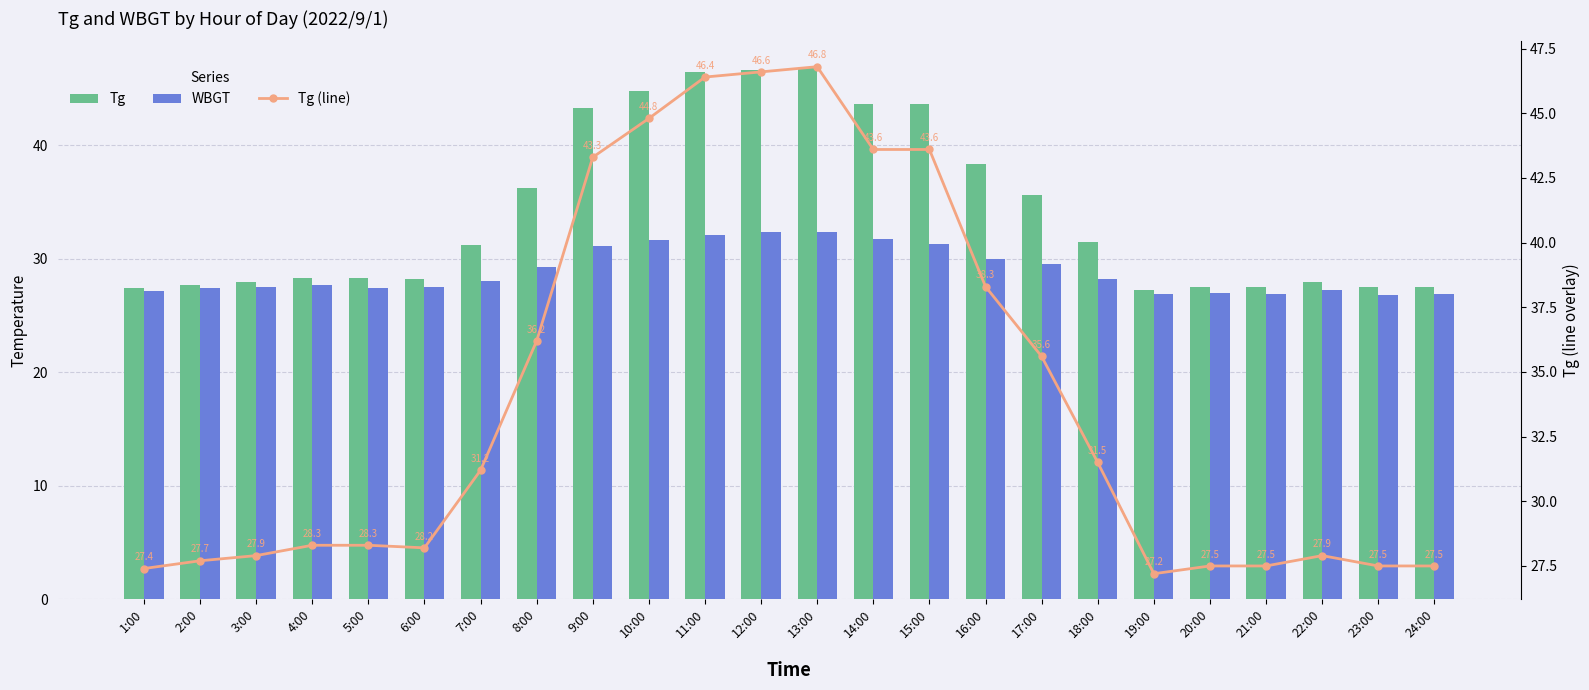

True or false: Tg has a value of 15.5 at 6:00.

False